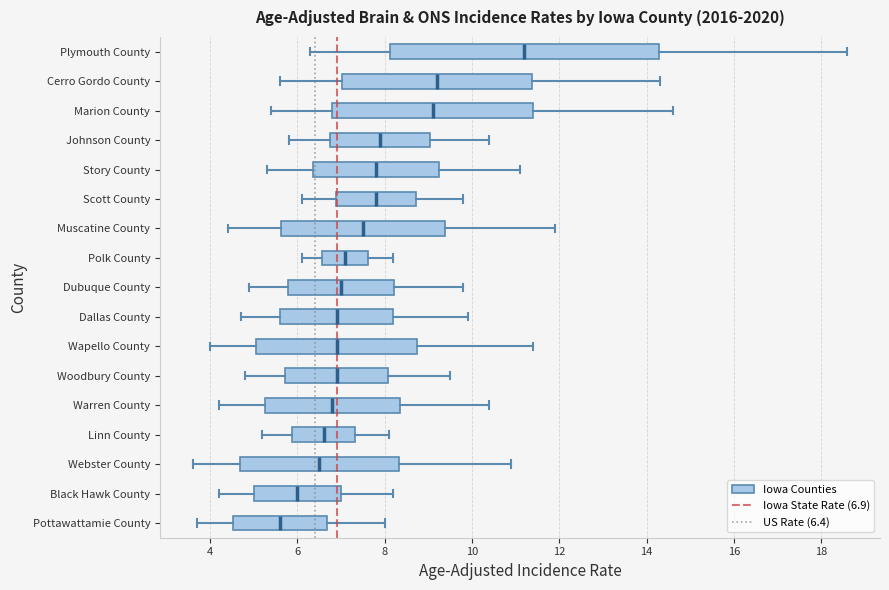

Reading bottom to top, read every box against the x-axis: the position of its median line, the range the box covers, and the ends of its whiskers. The values are not printed on the chart, so give them approximately, as read against the axis.

Pottawattamie County: median 5.6, box 4.6 to 6.6, whiskers 3.8 to 8.0
Black Hawk County: median 6.0, box 5.0 to 7.0, whiskers 4.2 to 8.2
Webster County: median 6.6, box 4.6 to 8.4, whiskers 3.6 to 11.0
Linn County: median 6.6, box 5.8 to 7.4, whiskers 5.2 to 8.2
Warren County: median 6.8, box 5.2 to 8.4, whiskers 4.2 to 10.4
Woodbury County: median 7.0, box 5.8 to 8.0, whiskers 4.8 to 9.6
Wapello County: median 7.0, box 5.0 to 8.8, whiskers 4.0 to 11.4
Dallas County: median 7.0, box 5.6 to 8.2, whiskers 4.8 to 10.0
Dubuque County: median 7.0, box 5.8 to 8.2, whiskers 5.0 to 9.8
Polk County: median 7.2, box 6.6 to 7.6, whiskers 6.2 to 8.2
Muscatine County: median 7.6, box 5.6 to 9.4, whiskers 4.4 to 12.0
Scott County: median 7.8, box 6.8 to 8.8, whiskers 6.2 to 9.8
Story County: median 7.8, box 6.4 to 9.2, whiskers 5.4 to 11.2
Johnson County: median 8.0, box 6.8 to 9.0, whiskers 5.8 to 10.4
Marion County: median 9.2, box 6.8 to 11.4, whiskers 5.4 to 14.6
Cerro Gordo County: median 9.2, box 7.0 to 11.4, whiskers 5.6 to 14.4
Plymouth County: median 11.2, box 8.2 to 14.2, whiskers 6.4 to 18.6